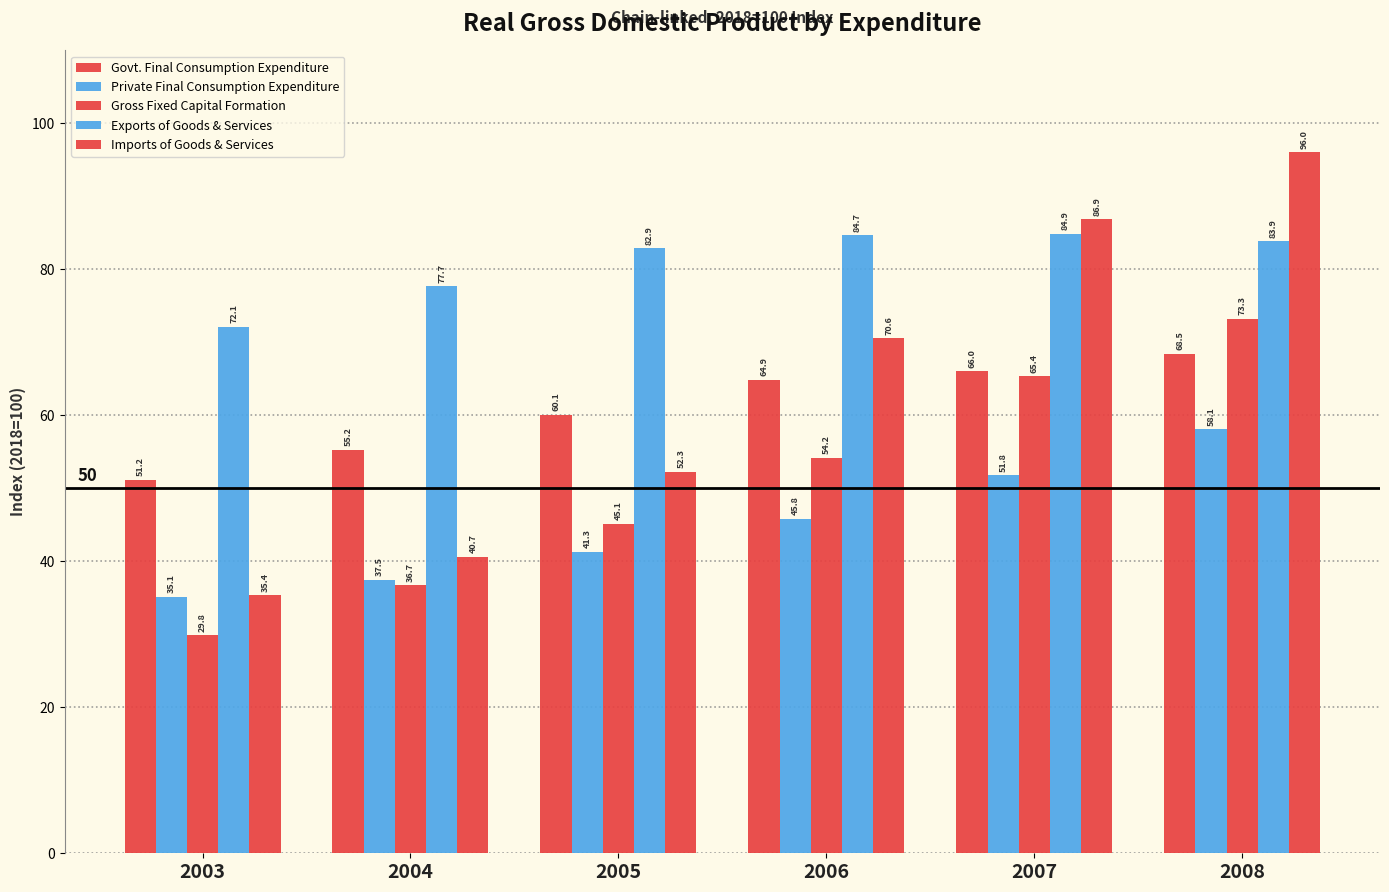

Which series has the largest range (max minus min)?

Imports of Goods & Services